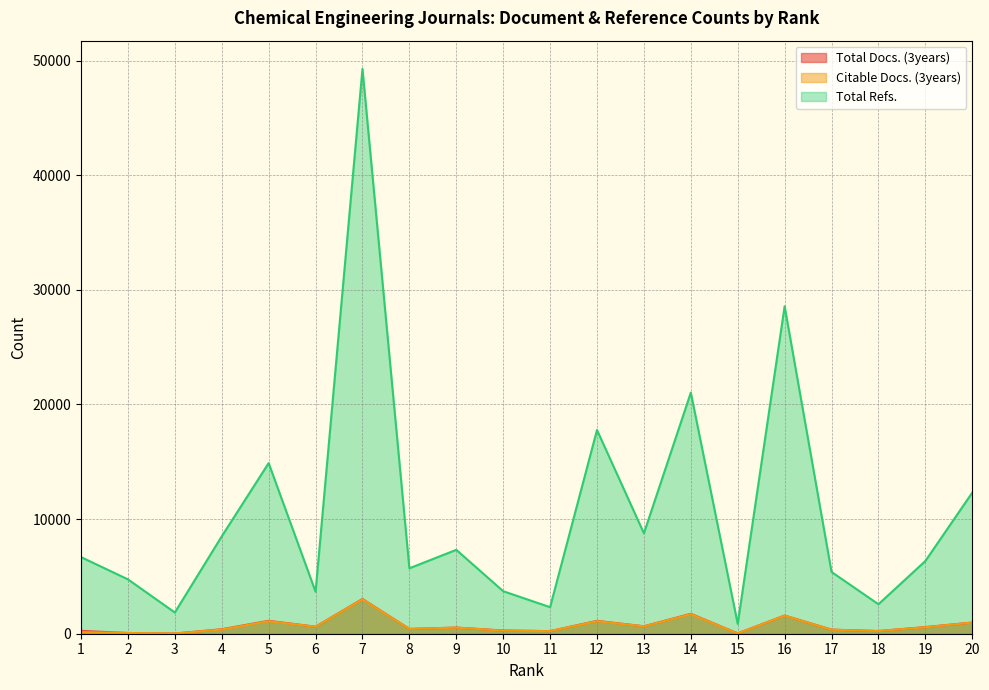

True or false: Total Refs. and Total Docs. (3years) cross at least once.

False